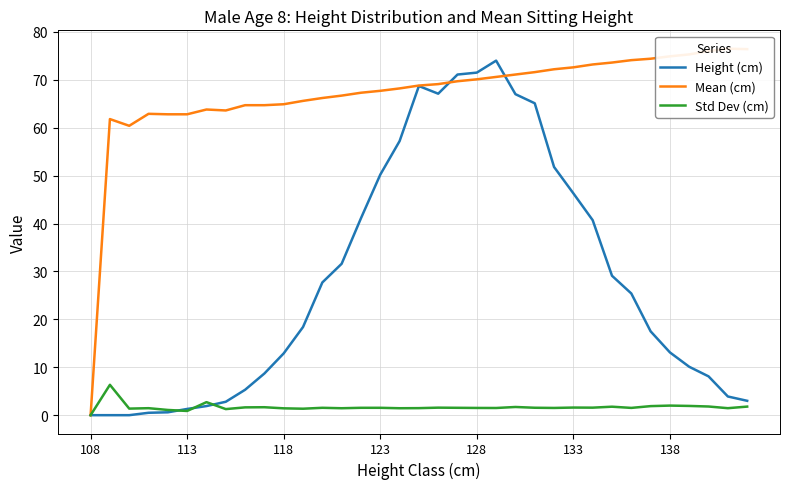

Between 16 and 11, which is larger?

16